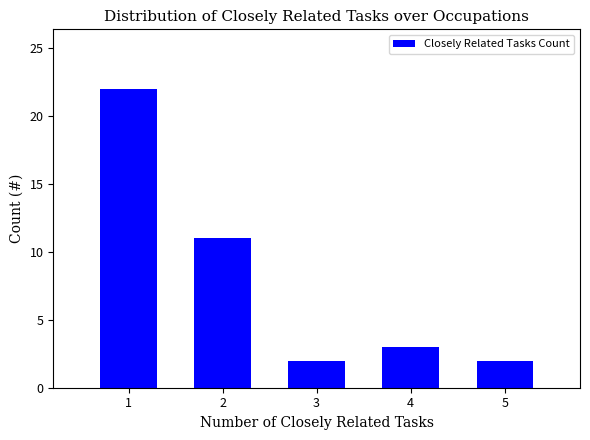

Reading left to right, what are all the values shown in this chart?

1=22	2=11	3=2	4=3	5=2